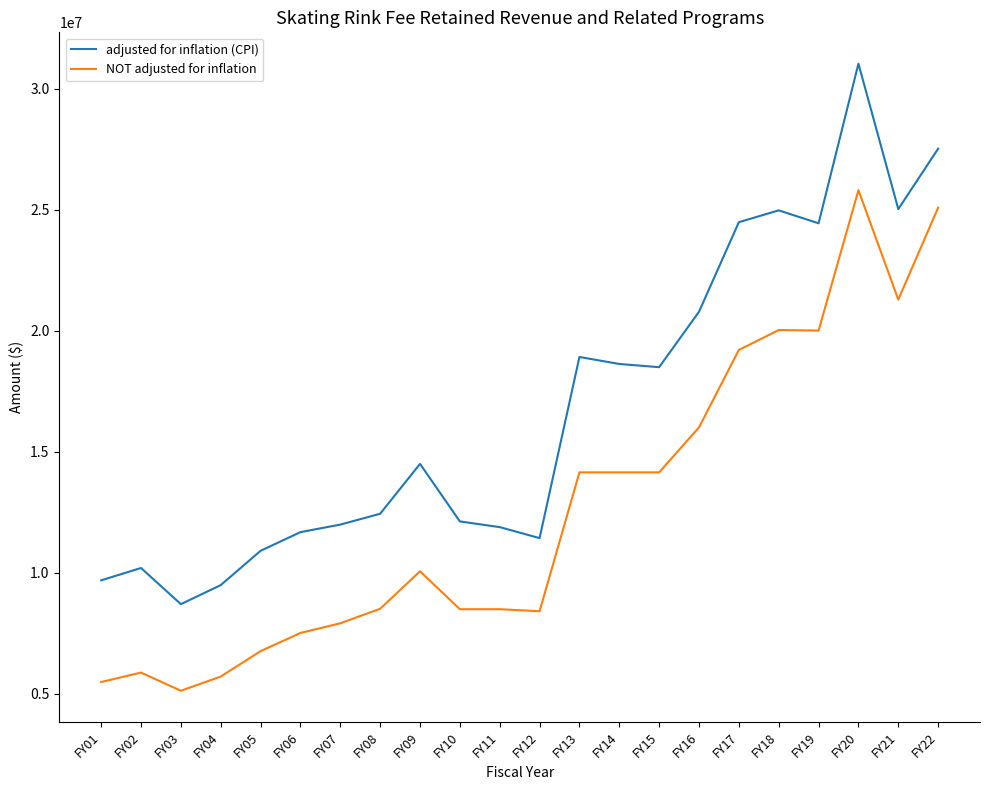

Which series has the largest range (max minus min)?

adjusted for inflation (CPI)